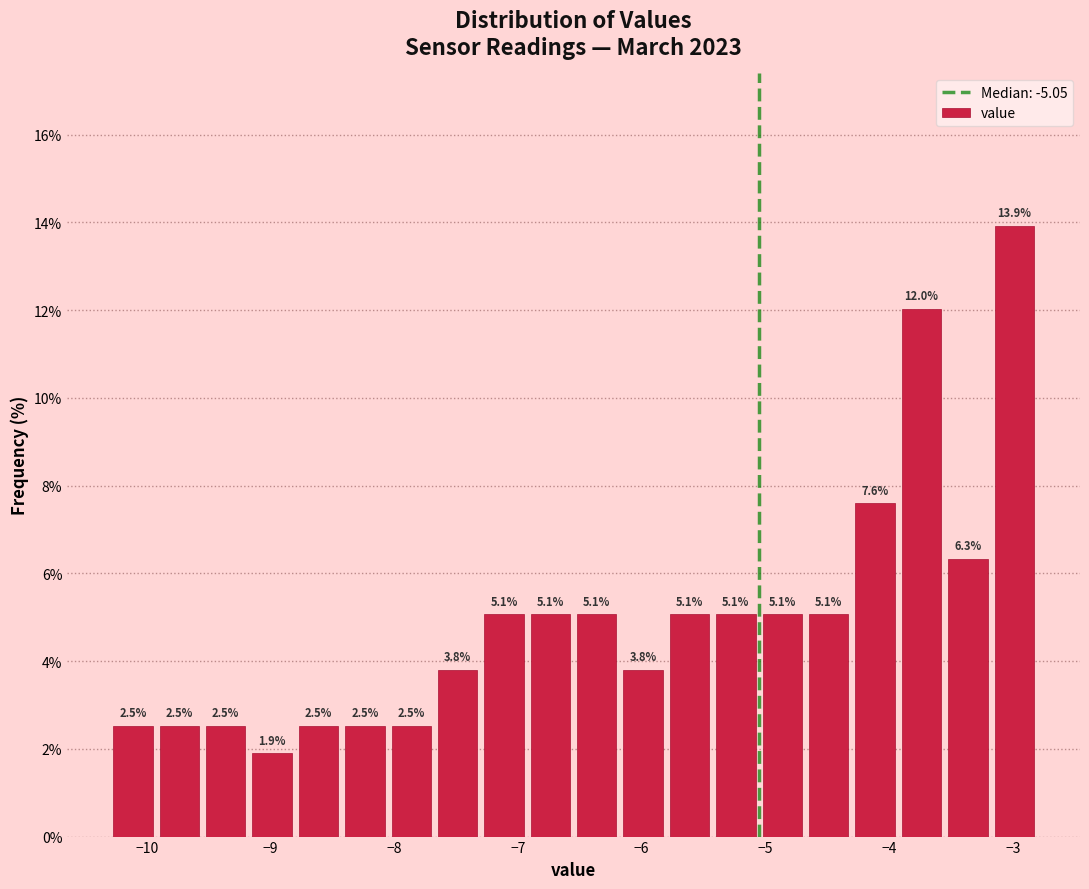

Around what value on the x-axis is the tallest bar? Give the approximate position of its centre, as read against the axis.

-3.0